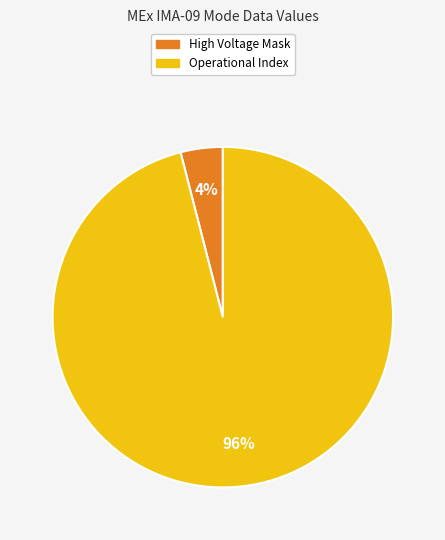

To the nearest percent, what is the average slice percentage?

50%